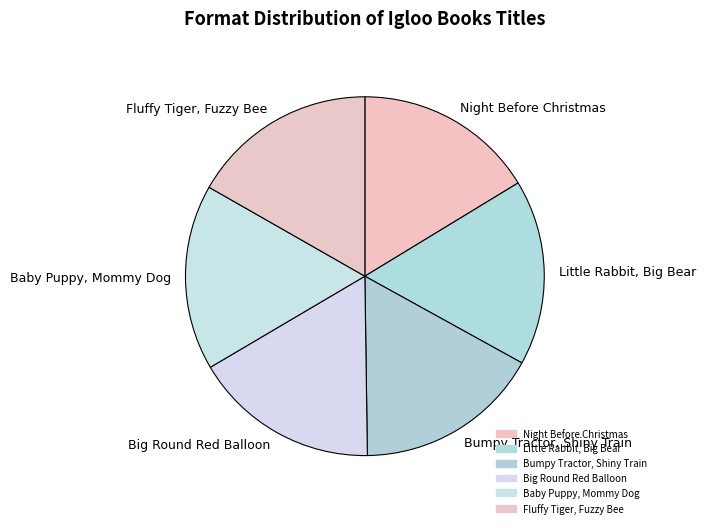

How many slices are in this pie chart?

6